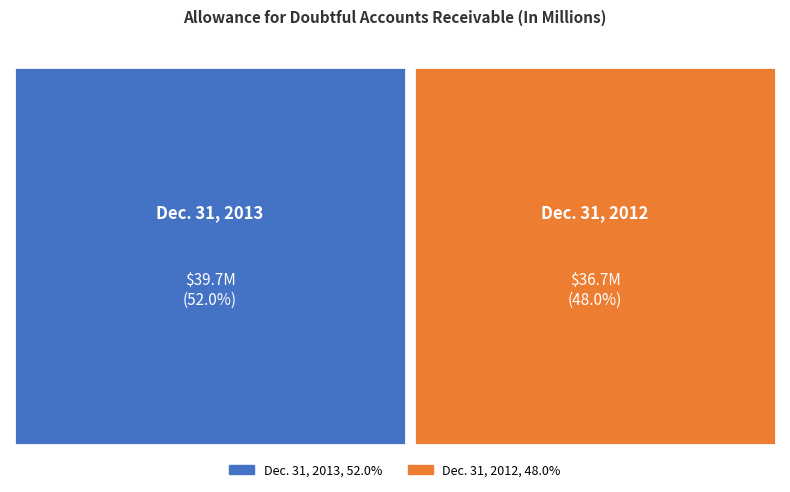

To the nearest percent, what percentage of the pie is Allowance for doubtful accounts (Dec. 31, 2012)?

48%